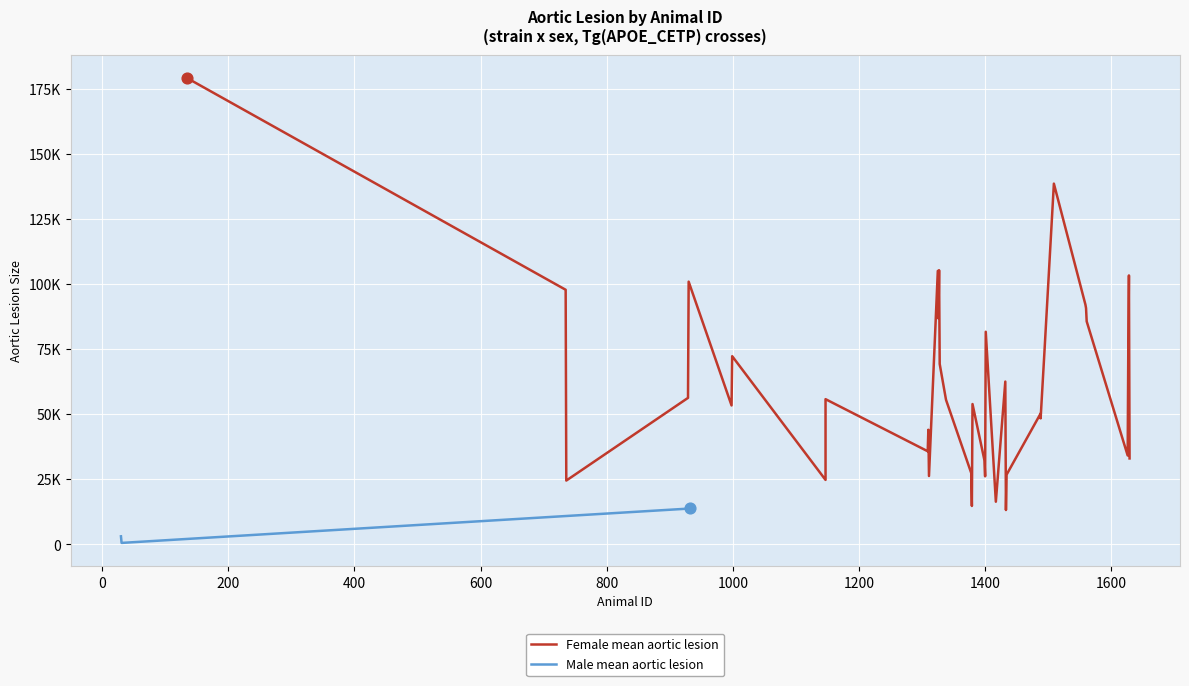

What is the change in value from 0 to 200?

+13187